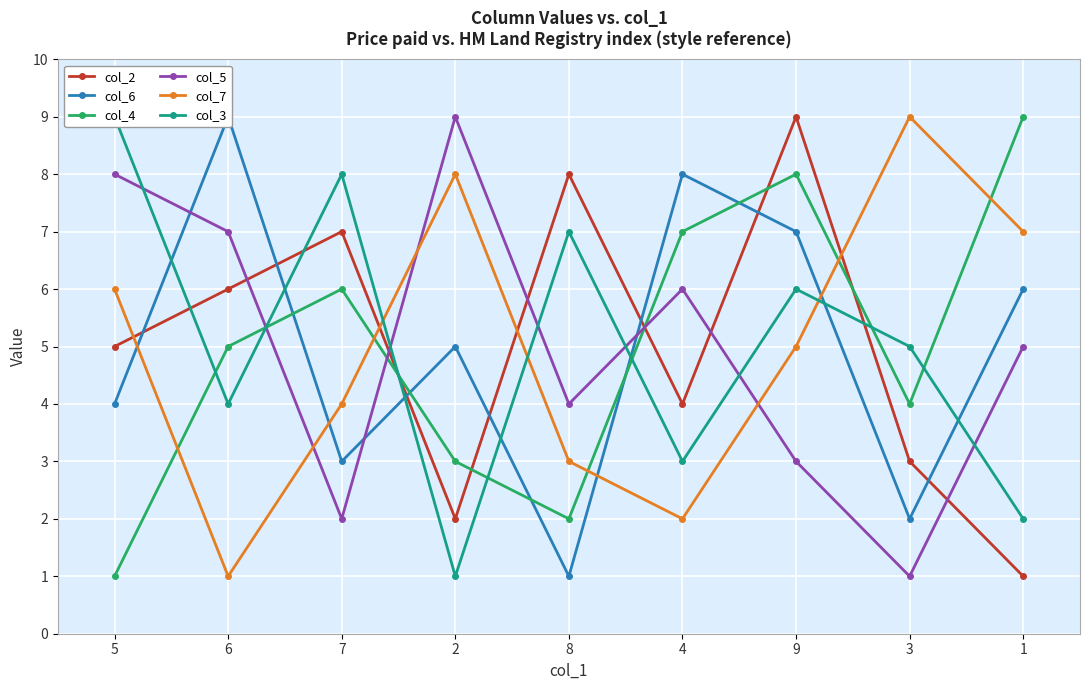

The col_6 series shows 2 at 7. True or false?

False